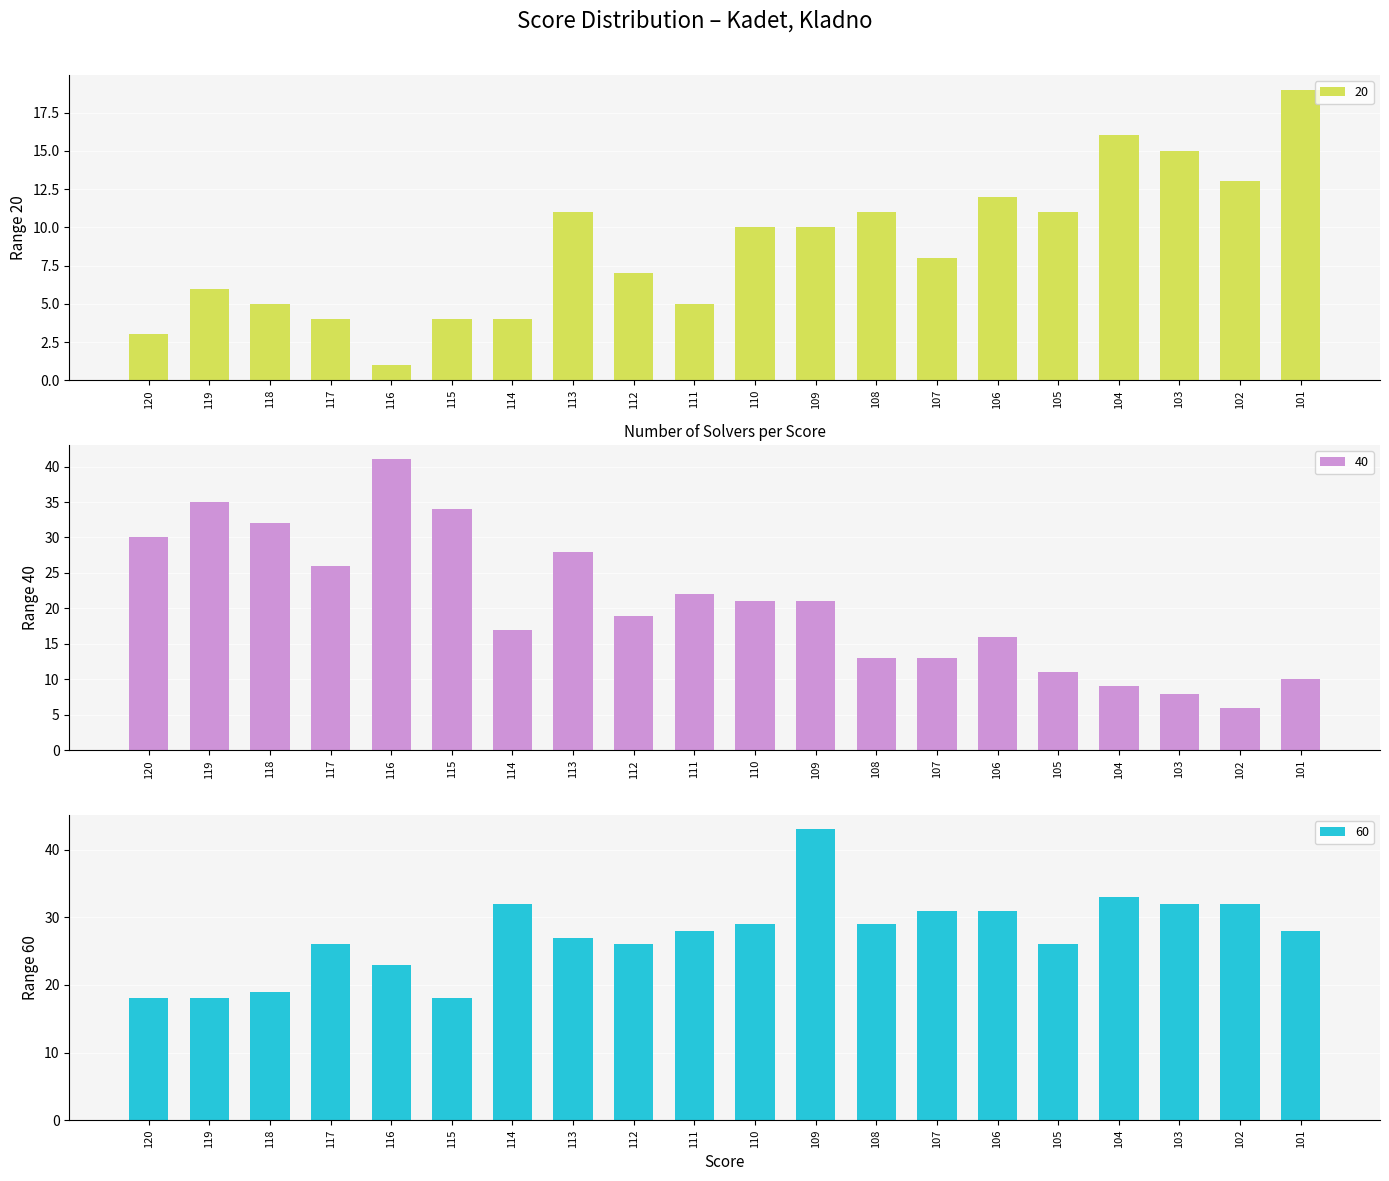

The 60 series shows 27 at 113. True or false?

True